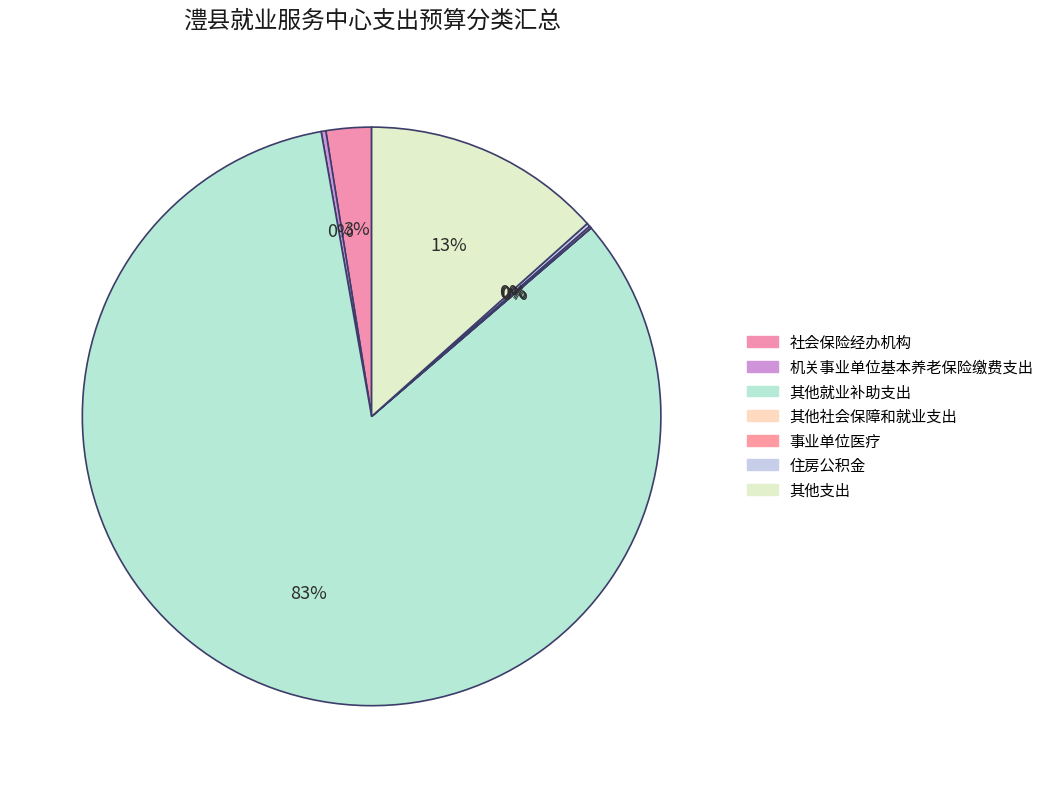

What is the majority slice?

其他就业补助支出